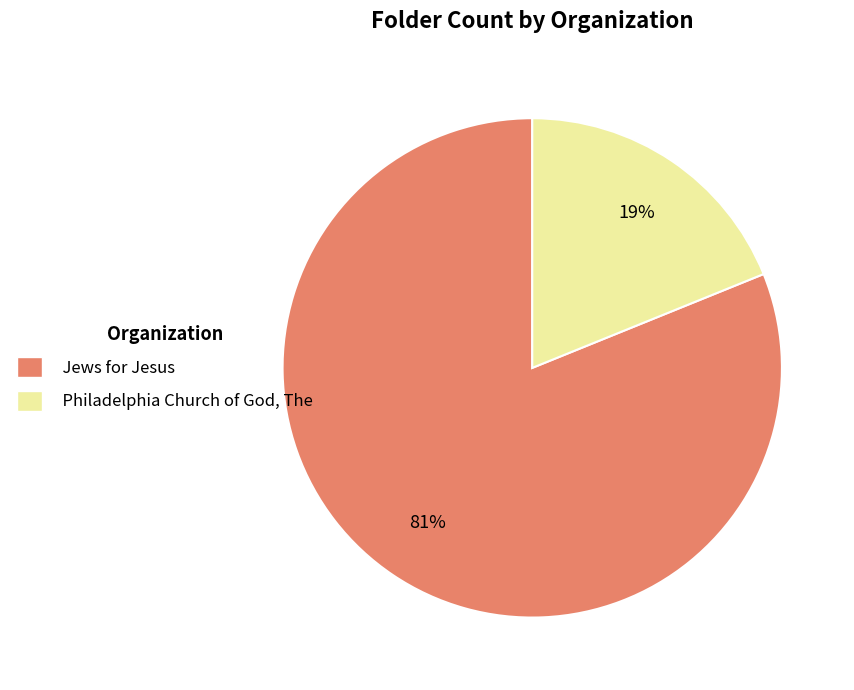

What is the ratio of the value at Jews for Jesus to the value at Philadelphia Church of God, The?

4.3